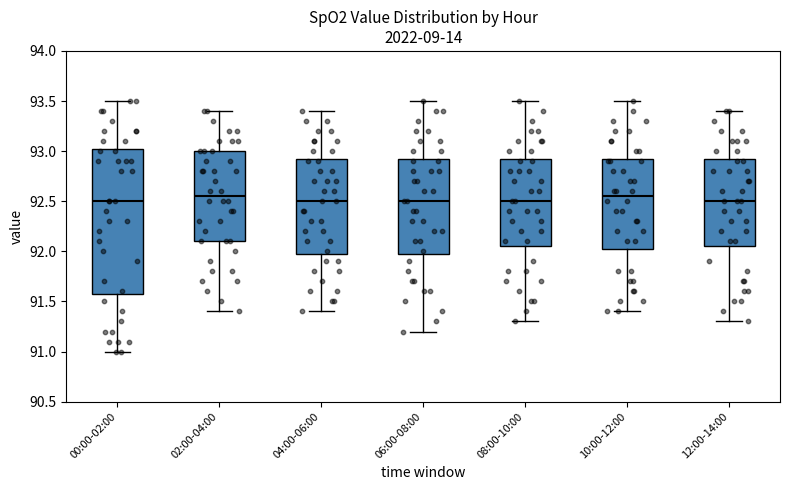

Reading left to right, read every box against the y-axis: the position of its median line, the range the box covers, and the ends of its whiskers. The values are not printed on the chart, so give them approximately, as read against the axis.

00:00-02:00: median 92.50, box 91.60 to 93.05, whiskers 91.00 to 93.50
02:00-04:00: median 92.55, box 92.10 to 93.00, whiskers 91.40 to 93.40
04:00-06:00: median 92.50, box 92.00 to 92.95, whiskers 91.40 to 93.40
06:00-08:00: median 92.50, box 92.00 to 92.95, whiskers 91.20 to 93.50
08:00-10:00: median 92.50, box 92.05 to 92.95, whiskers 91.30 to 93.50
10:00-12:00: median 92.55, box 92.05 to 92.95, whiskers 91.40 to 93.50
12:00-14:00: median 92.50, box 92.05 to 92.95, whiskers 91.30 to 93.40